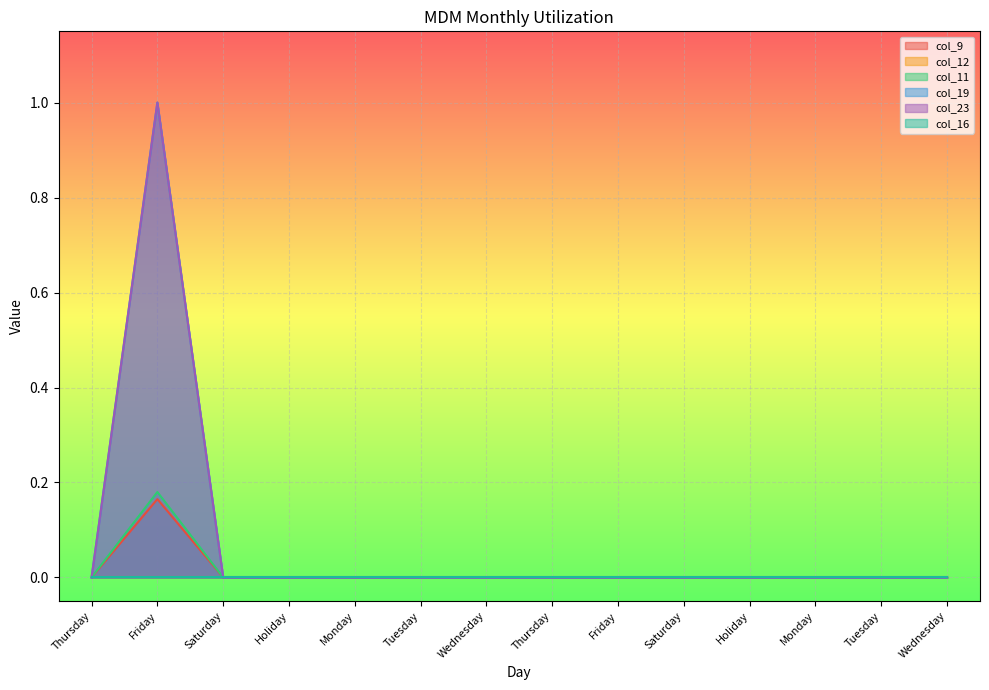

The value of col_19 at Friday is 1.3. True or false?

False